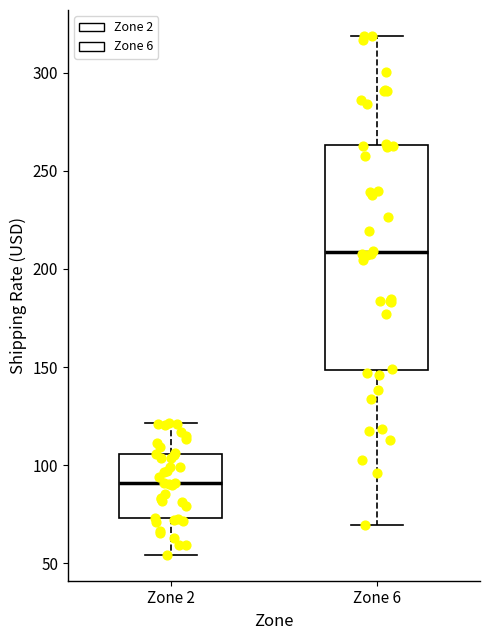

Where is the lower edge of the box for Zone 6 on the y-axis? The values are not printed on the chart, so give them approximately, as read against the axis.

150